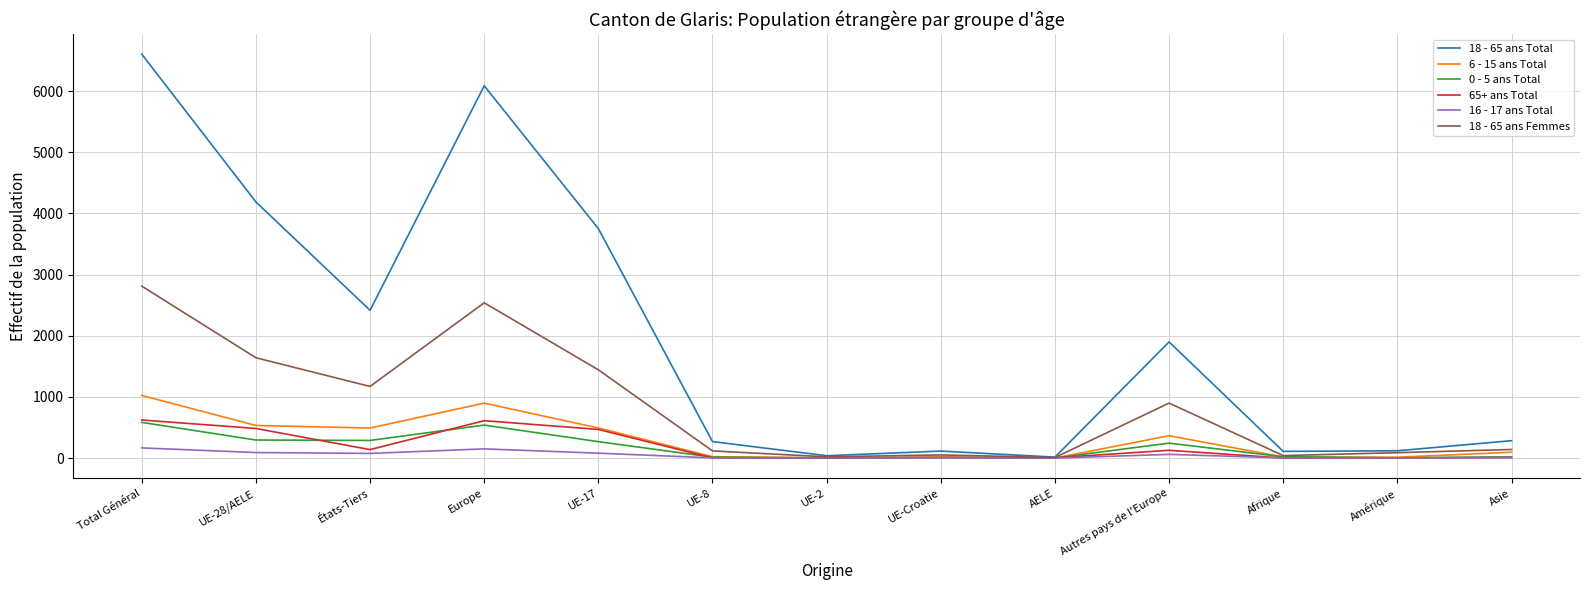

In 0 - 5 ans Total, how many points are lower than both neighbors (excluding endpoints)?

4